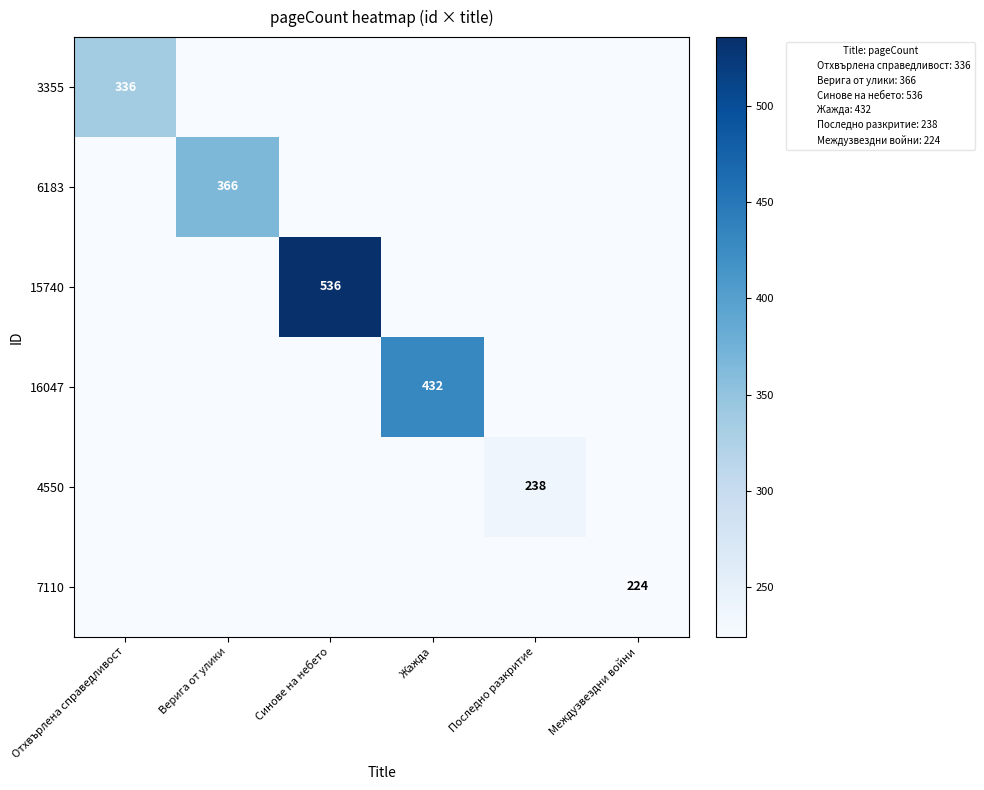

What is the maximum value for 6183?

366